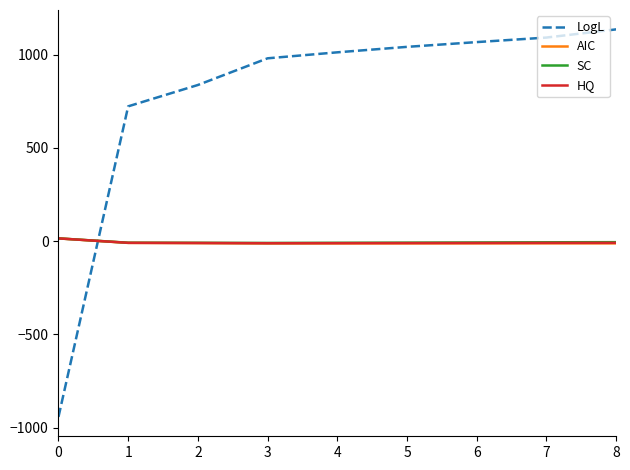

The LogL series shows -562.9 at 0. True or false?

False